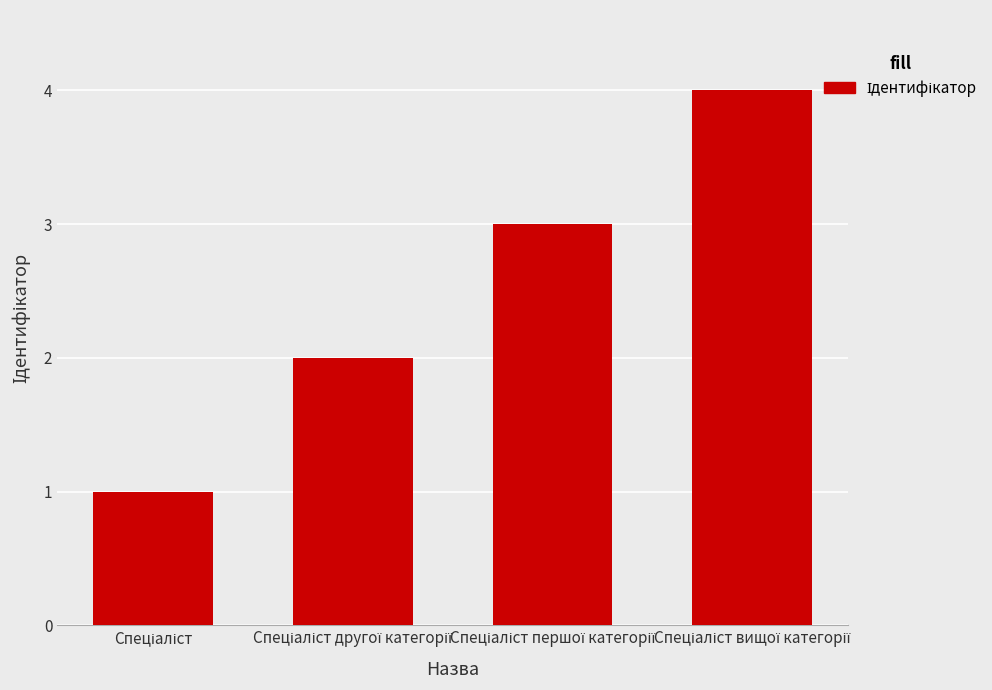

What is the maximum value shown in the chart?

4